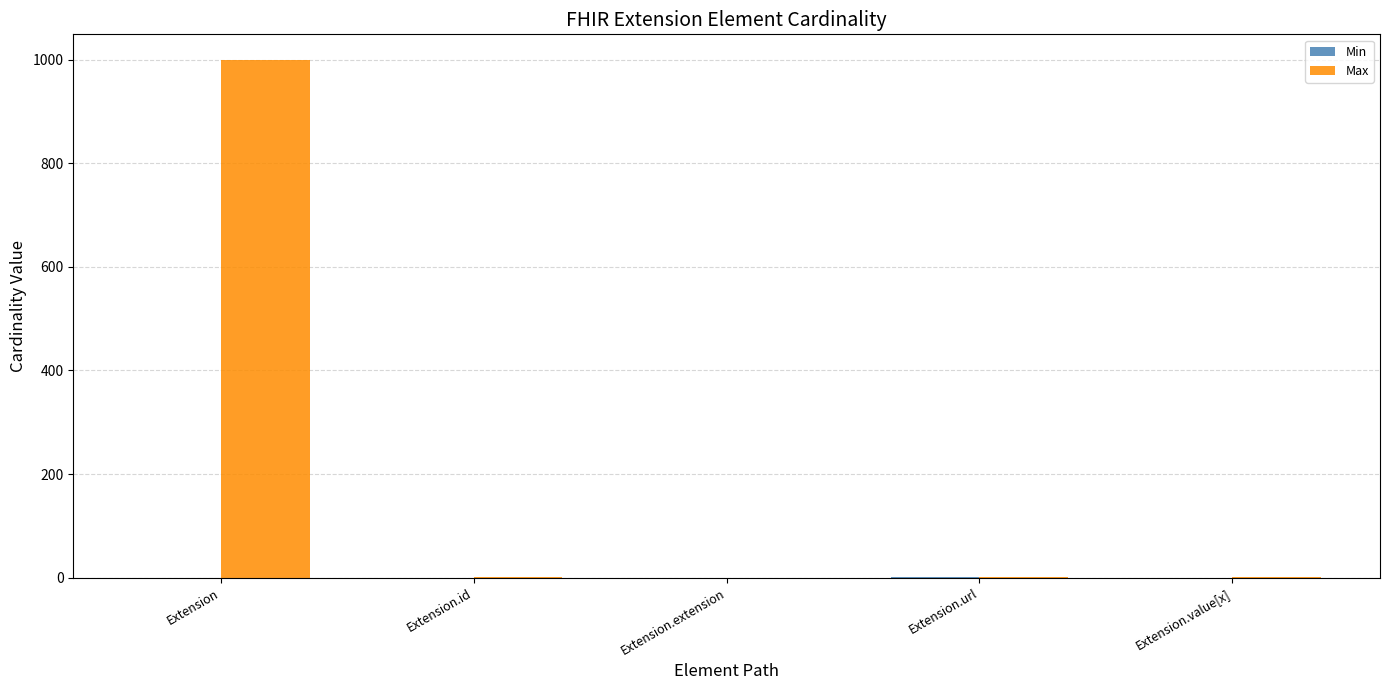

What is the total value across all series at Extension.id?

1